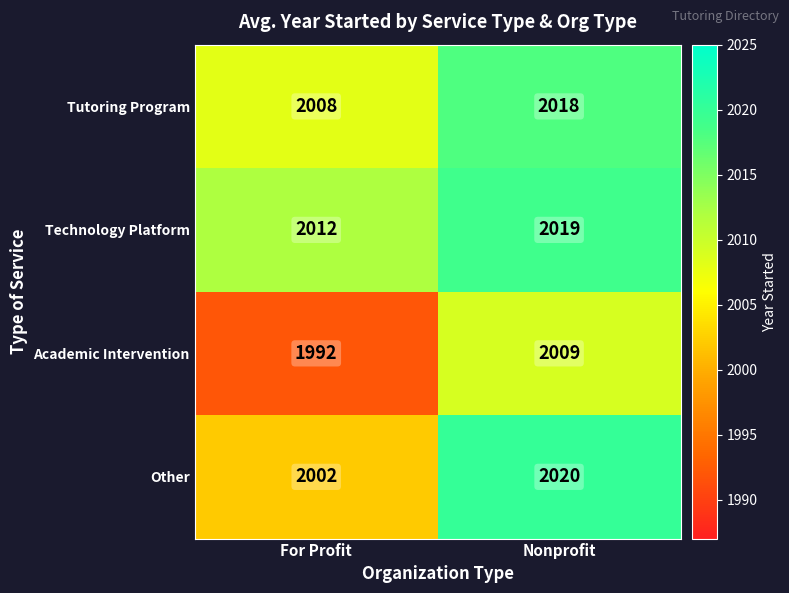

List the series in order of their peak value, lowest first.

Academic Intervention, Tutoring Program, Technology Platform, Other